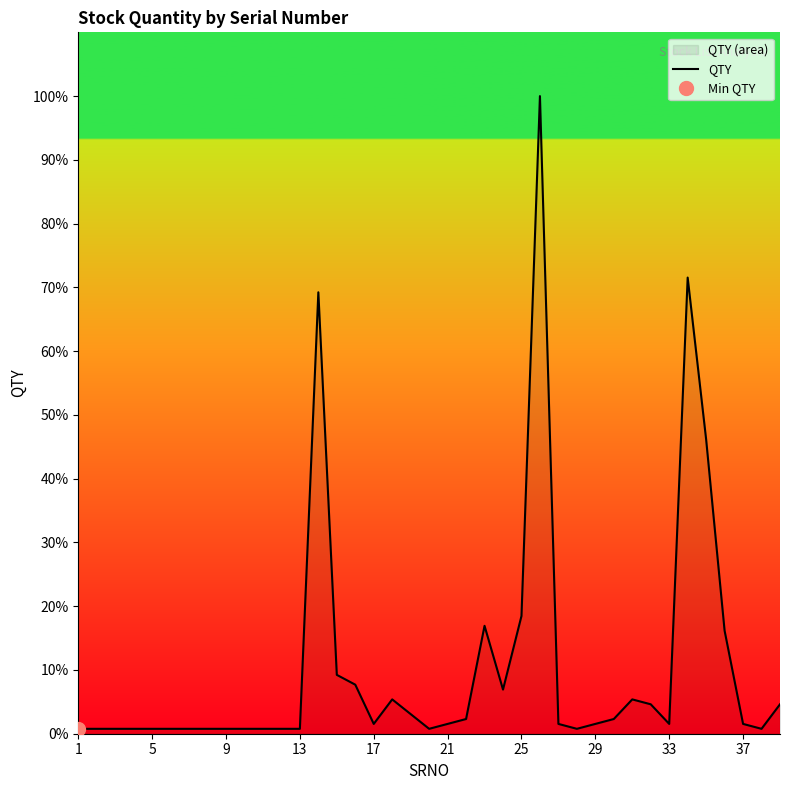

How many interior local valleys (lower than both neighbors) does the data have?

6